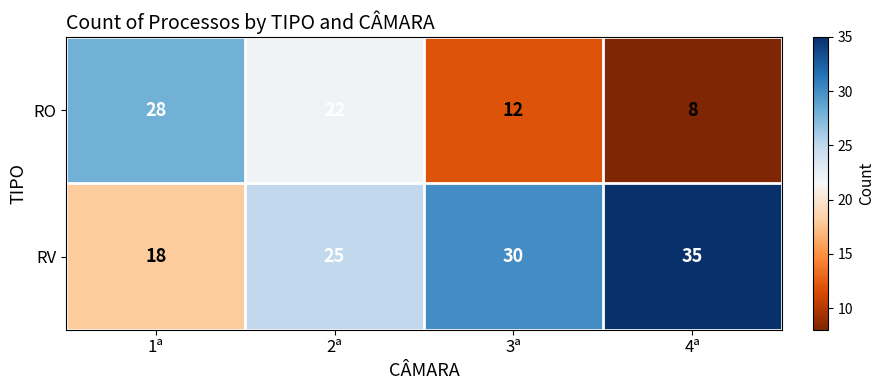

What is the smallest value displayed?

8